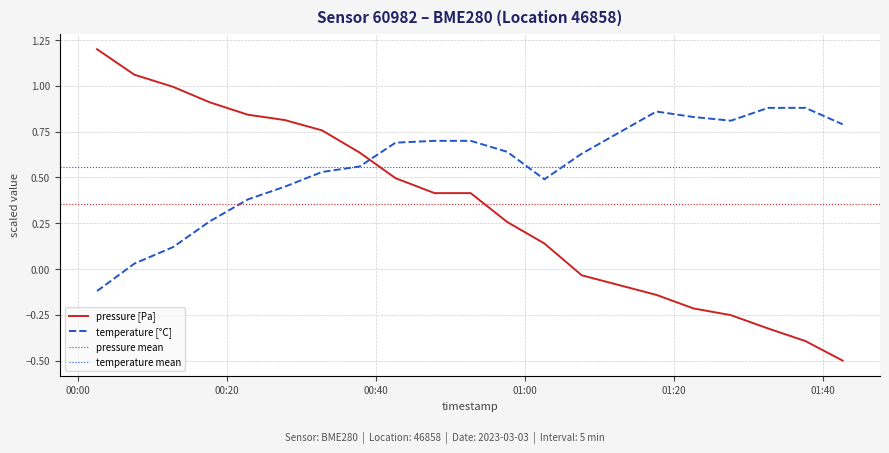

Which series ends up on top after the final intersection of pressure [Pa] and temperature [°C]?

temperature [°C]